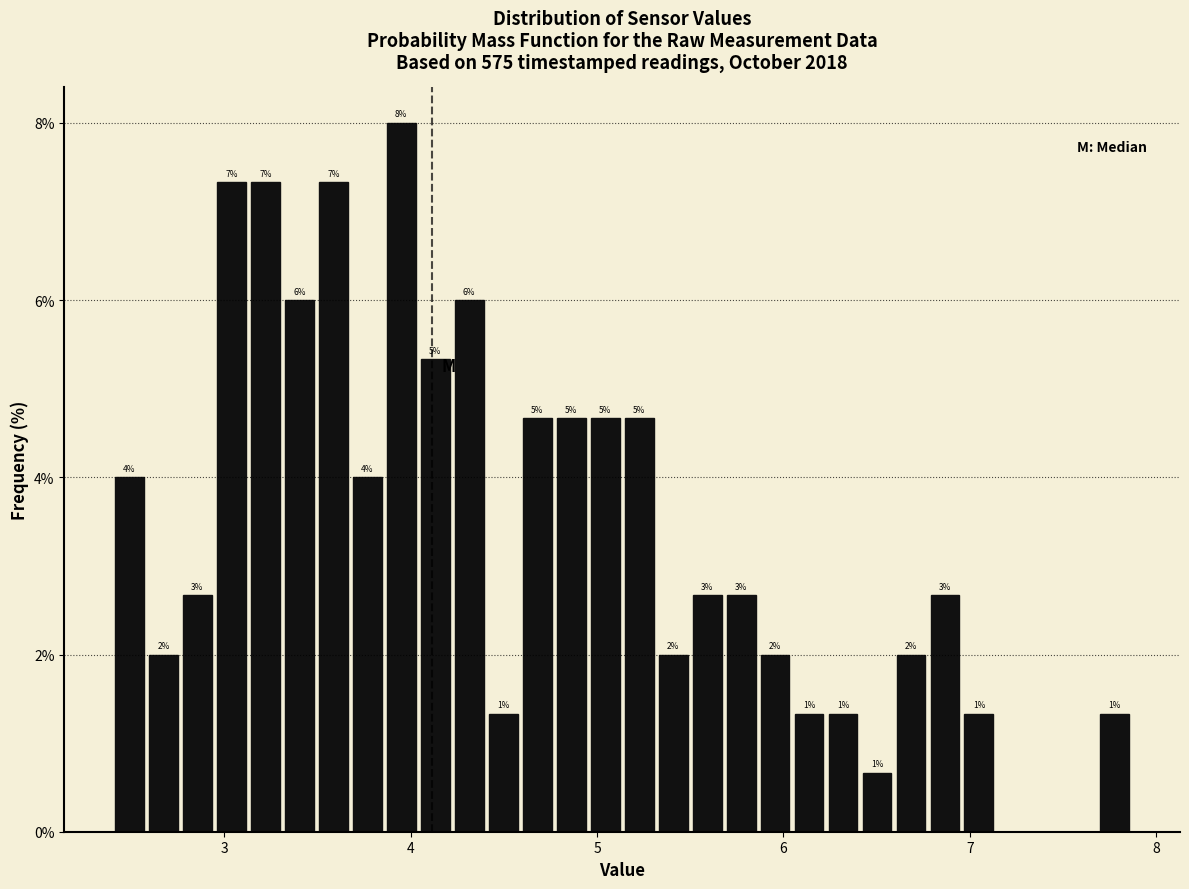

Around what value on the x-axis is the tallest bar? Give the approximate position of its centre, as read against the axis.

3.9